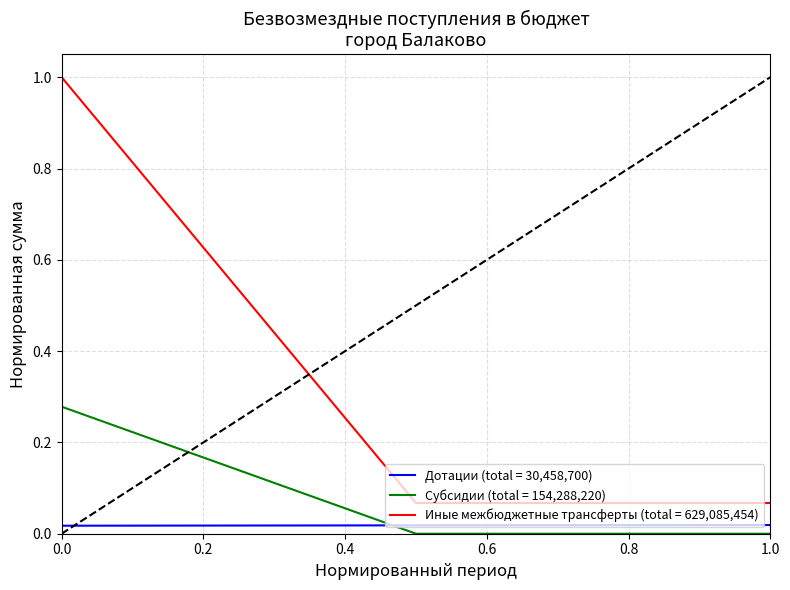

Which series has the largest range (max minus min)?

Иные межбюджетные трансферты (total = 629,085,454)